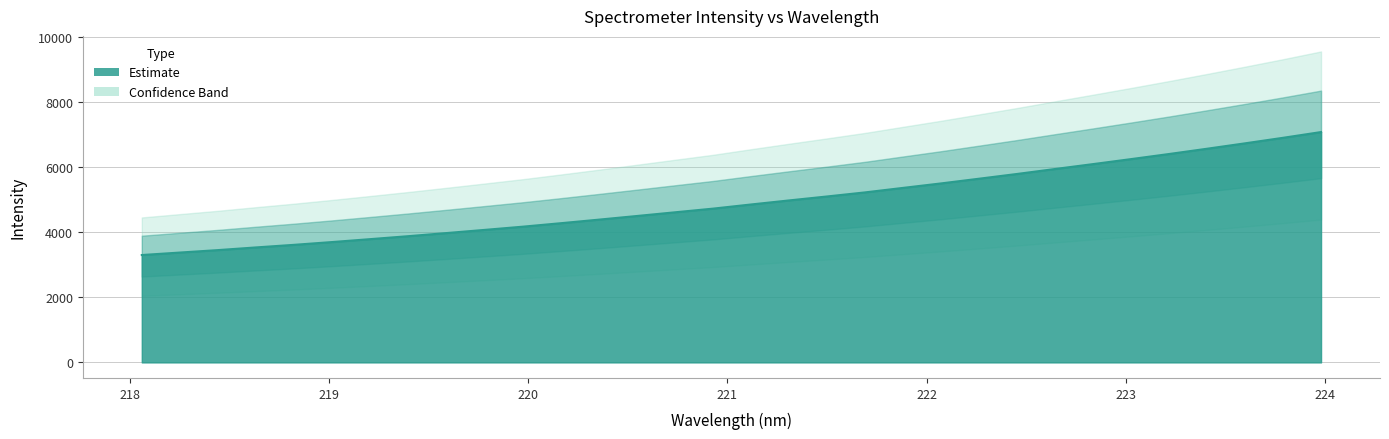

At which label does the data first exceed 4857?

221.1174